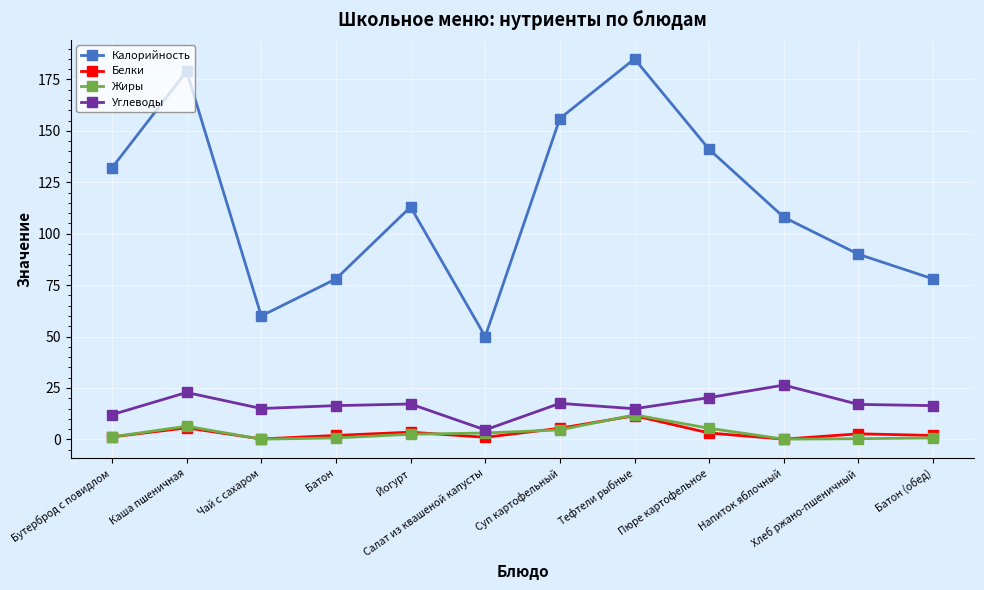

What is the sum of all Калорийность values?

1370.0